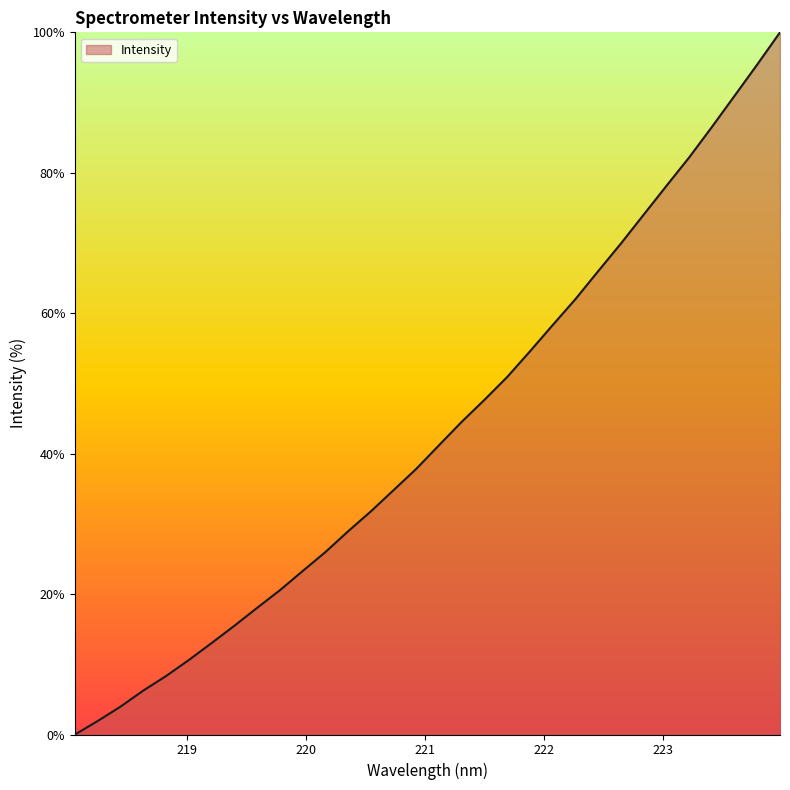

Reading right to left, what are all the values shown in this chart?

100.0	95.4	91.0	86.5	82.2	78.1	74.0	69.9	66.0	62.0	58.3	54.6	50.9	47.7	44.6	41.2	37.8	34.8	31.8	28.9	26.0	23.3	20.5	18.0	15.5	13.0	10.6	8.3	6.3	4.0	1.9	0.0